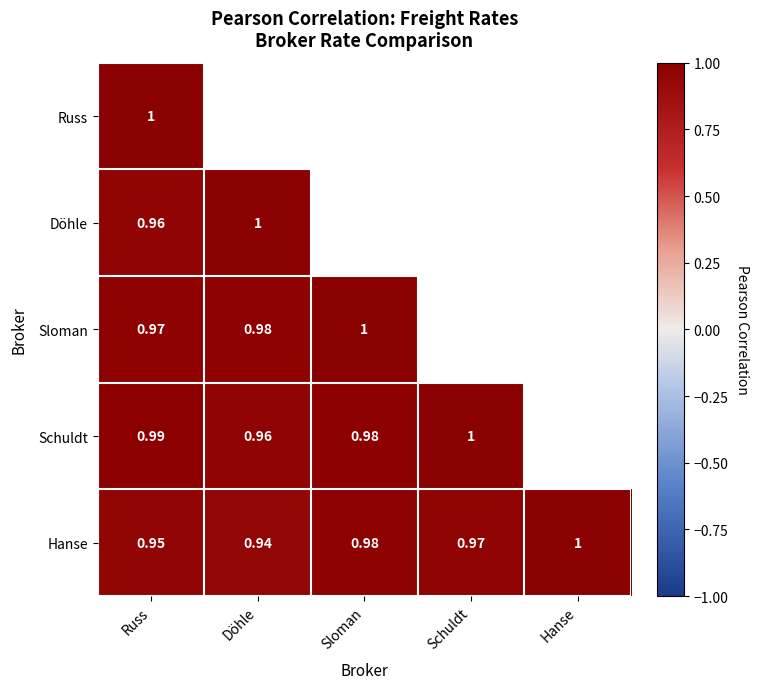

List the labels in order of Hanse value, largest first.

Hanse, Sloman, Schuldt, Russ, Döhle